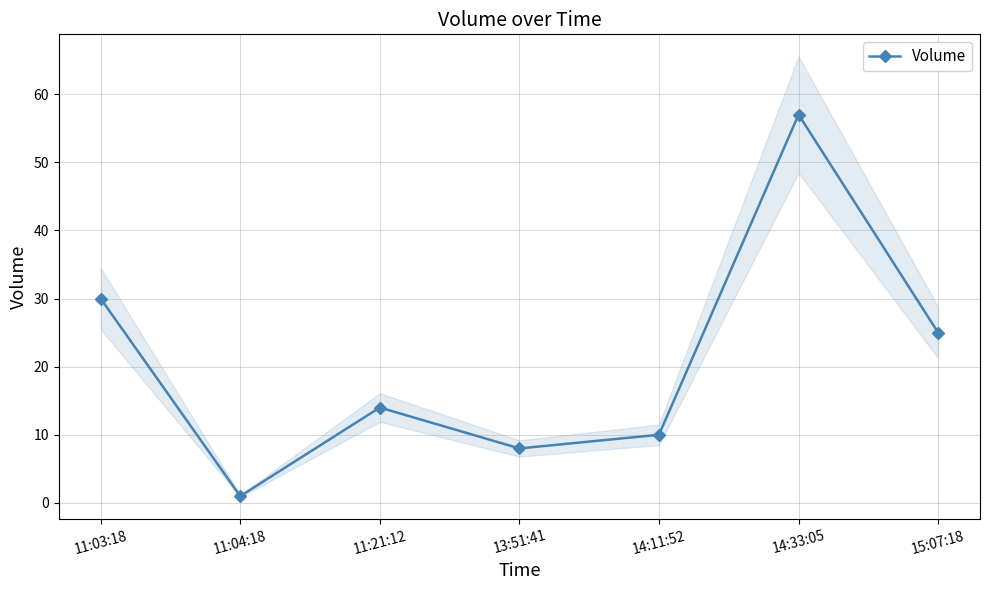

Between 11:21:12 and 14:11:52, which is larger?

11:21:12